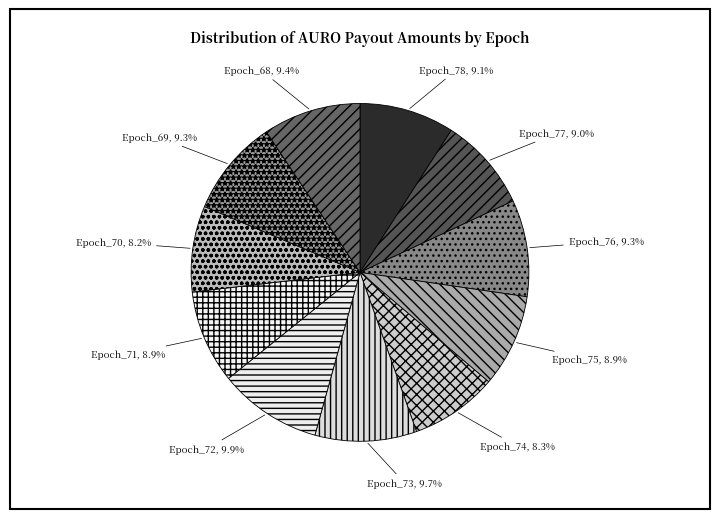

What portion of the pie excludes Epoch_78?

90.9%